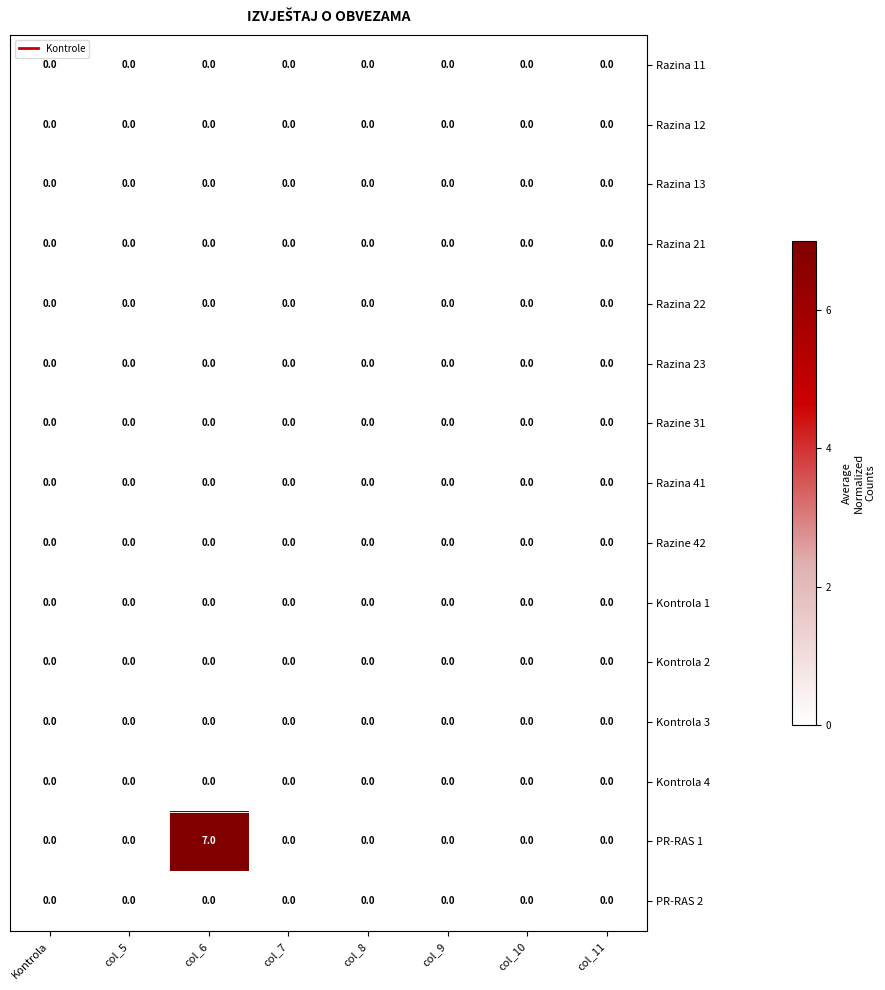

What is the maximum value shown in the chart?

7